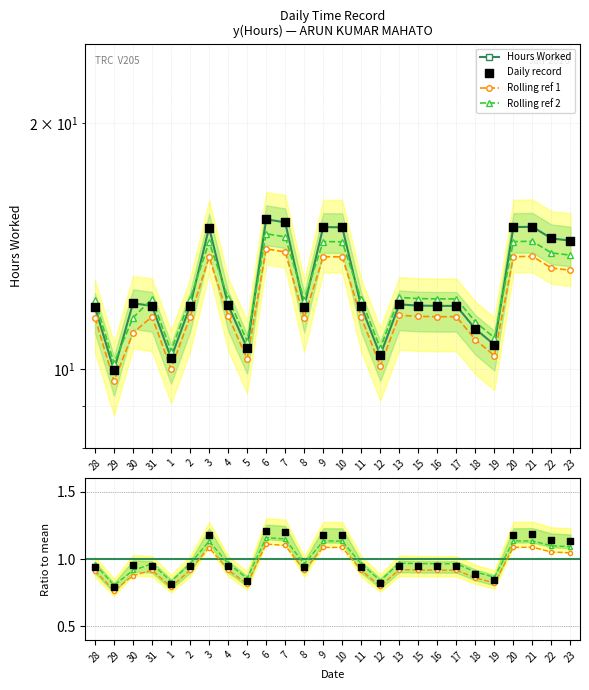

What is the change in value from 31 to 5?

-1.3